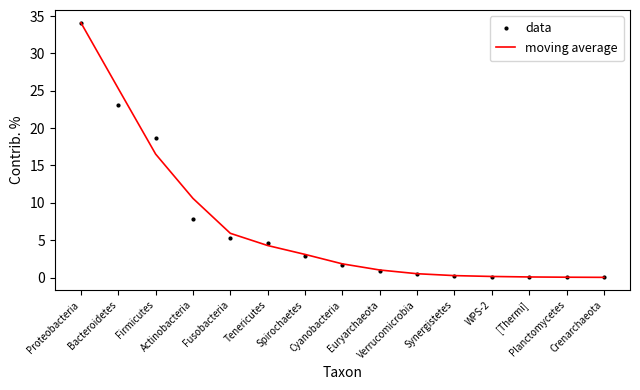

What position from the right is Proteobacteria?

15